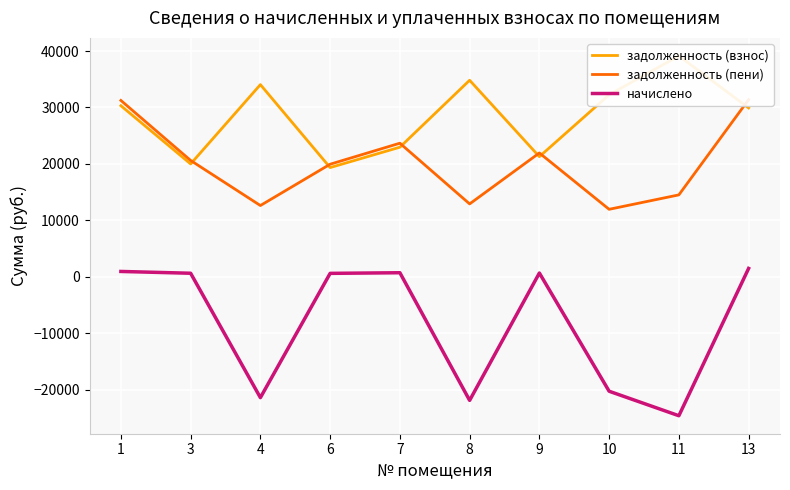

Reading left to right, transcribe all the data shown in this chart.

задолженность (взнос): 30303.7	19987.6	34043.3	19342.8	22953.4	34817.0	21277.1	32238.0	39137.0	29911.9
задолженность (пени): 31240.0	20605.1	12617.6	19940.4	23662.5	12904.4	21934.4	11948.5	14505.5	31384.0
начислено: 936.2	617.5	-21425.7	597.6	709.1	-21912.7	657.4	-20289.5	-24631.5	1472.1